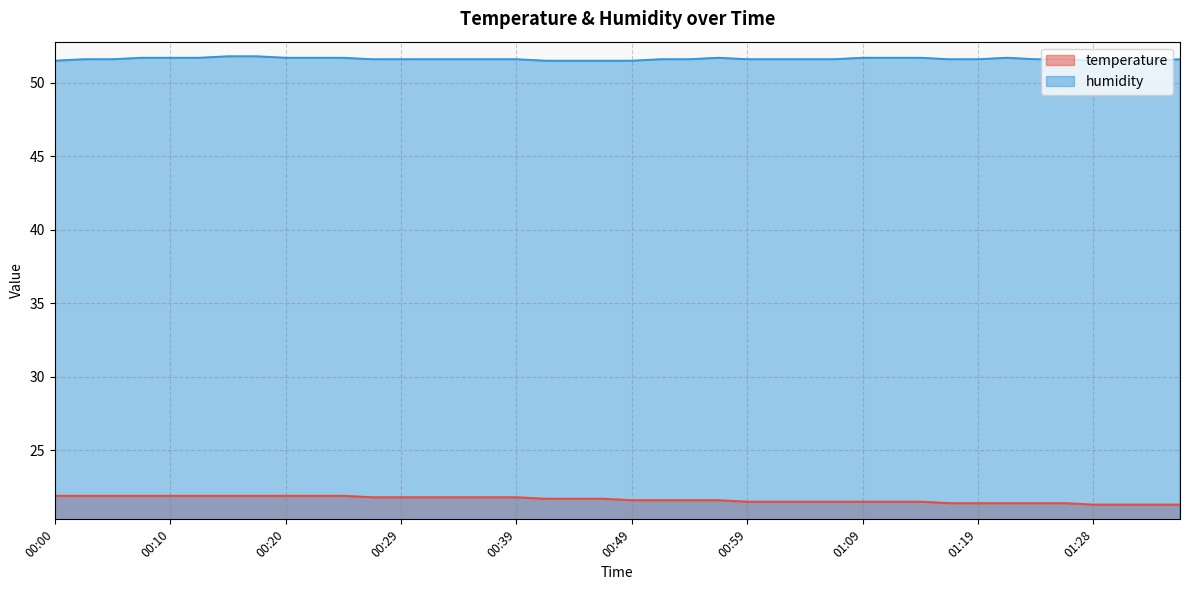

Rank the series by their maximum value, from lowest to highest.

temperature, humidity